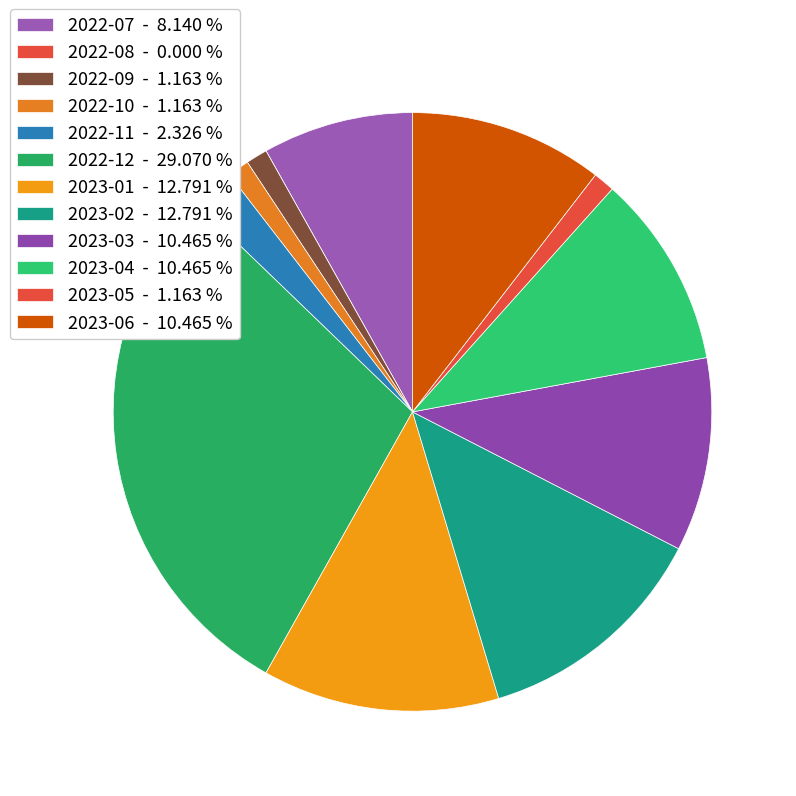

How many slices are in this pie chart?

12